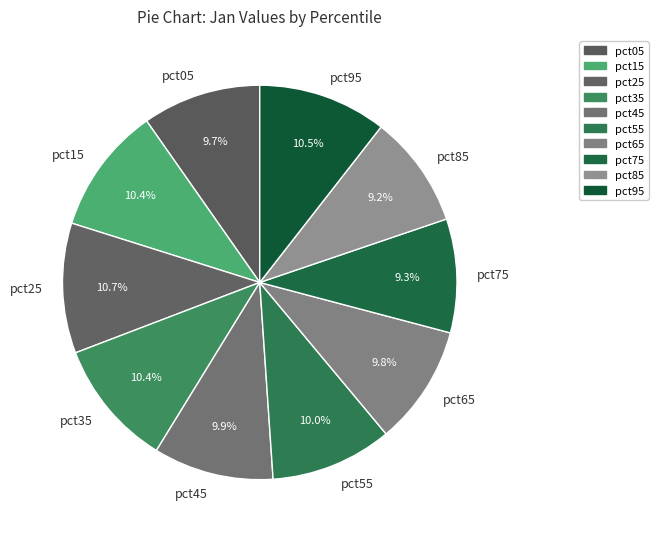

True or false: pct85 accounts for 9% of the total.

True